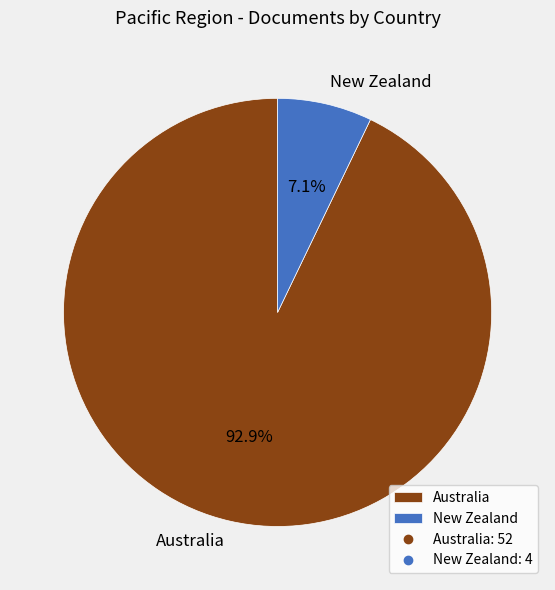

Which has a higher value, New Zealand or Australia?

Australia